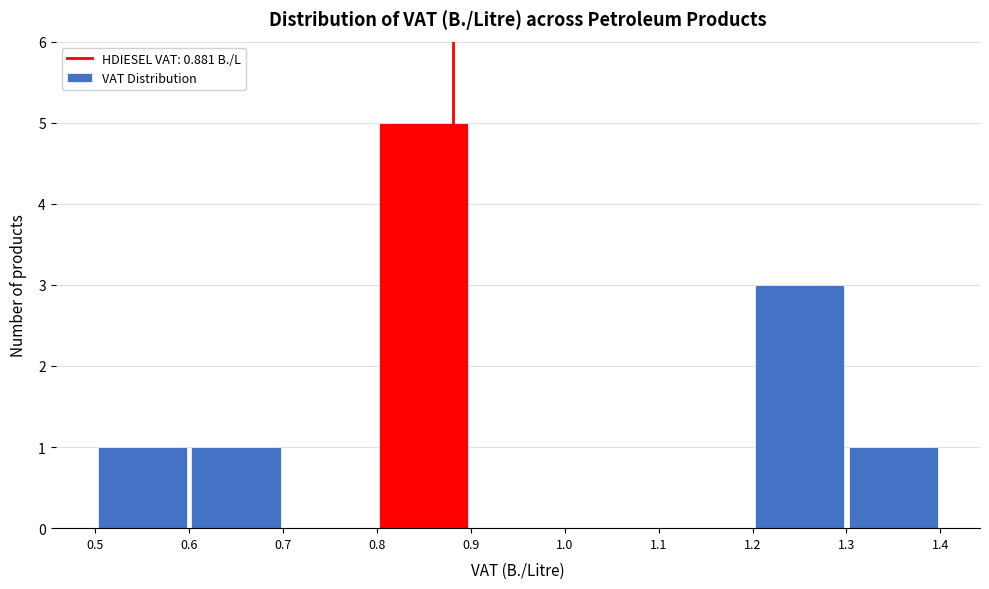

Over which range of the x-axis is the bar tallest?

0.8 to 0.9